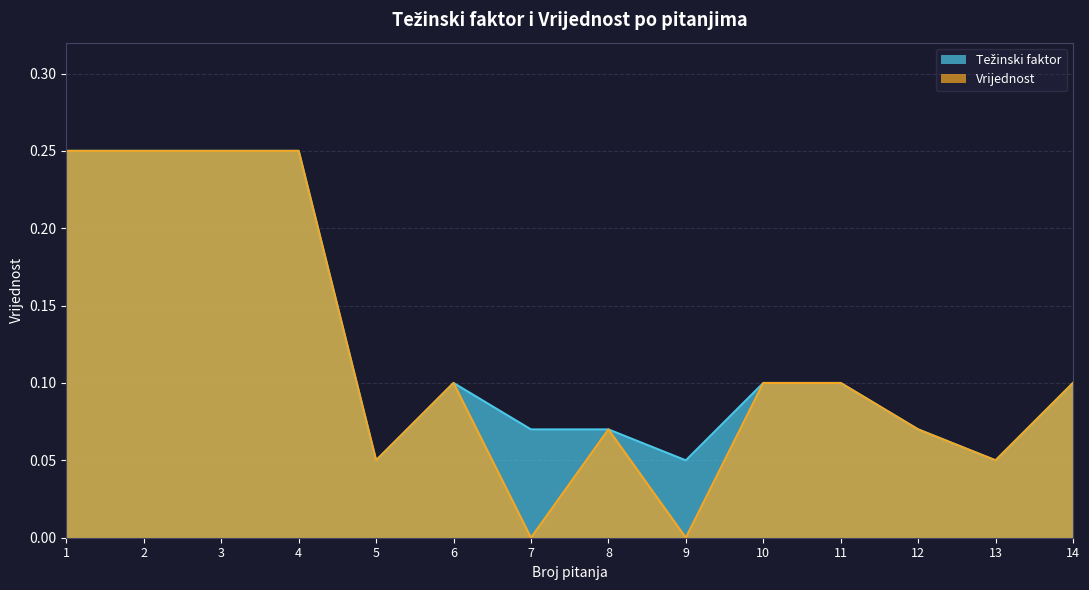

True or false: Vrijednost and Težinski faktor cross at least once.

False